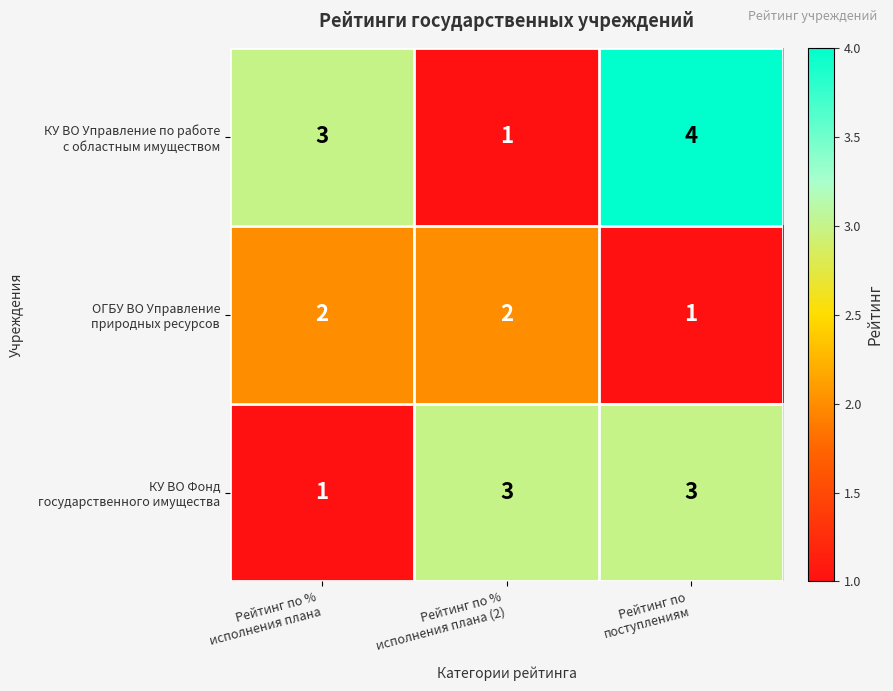

At how many categories does at least one series exceed 1?

3